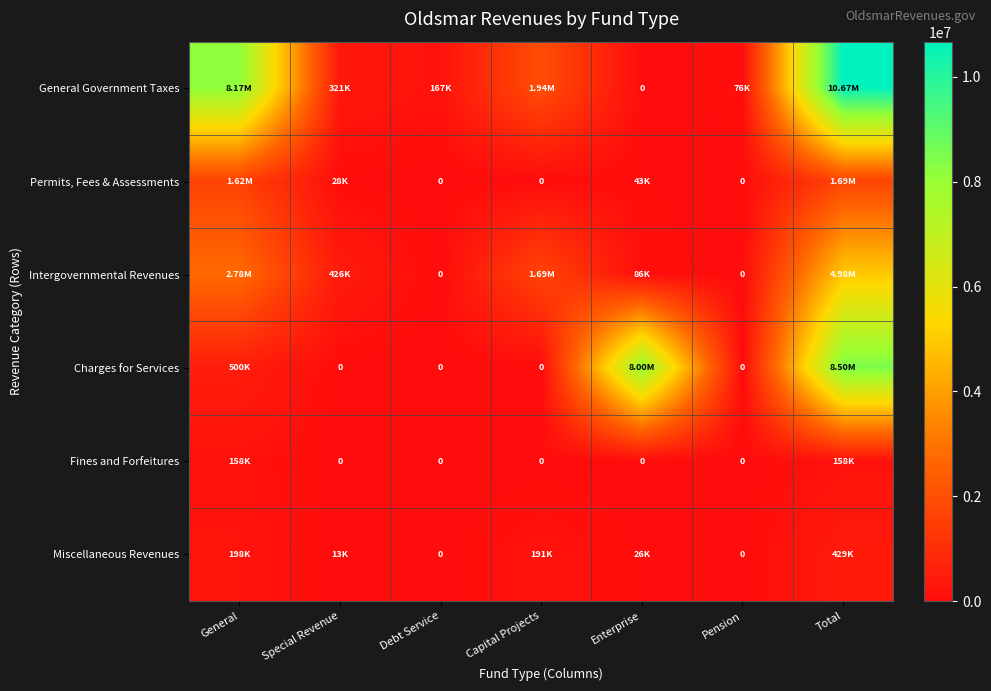

True or false: Fines and Forfeitures has a value of -102900 at Pension.

False